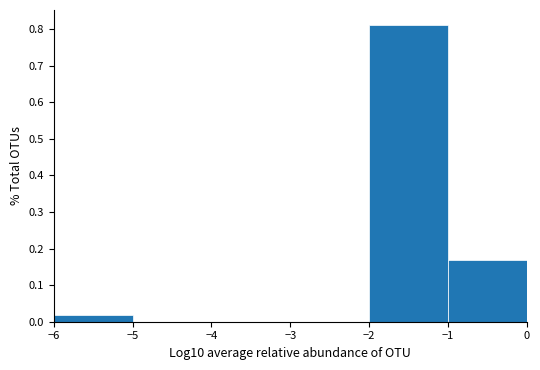

Over which range of the x-axis is the bar tallest?

-2 to -1